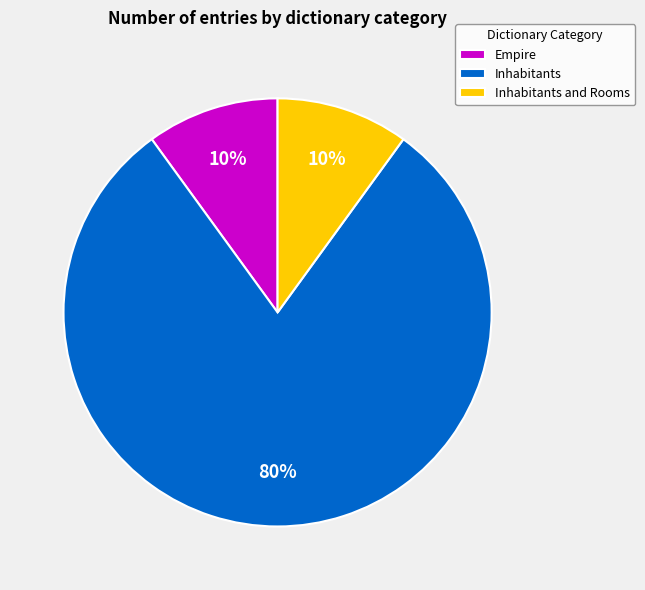

Which has a higher value, Empire or Inhabitants?

Inhabitants